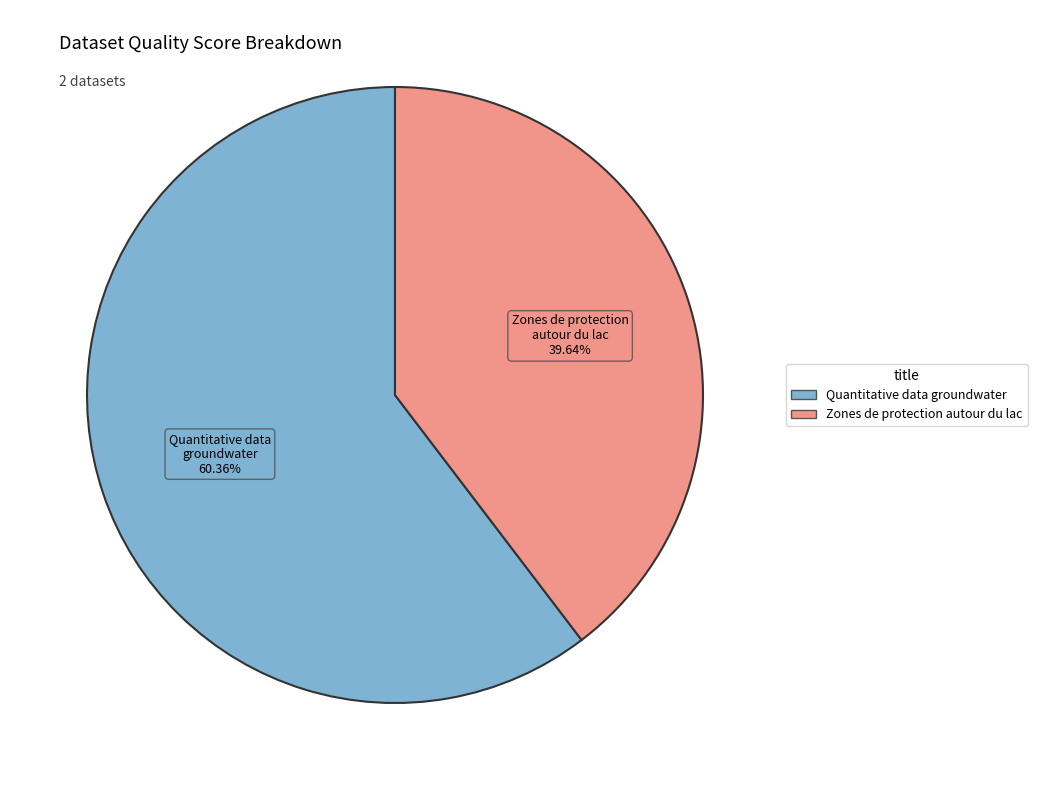

Count the number of slices in the pie.

2